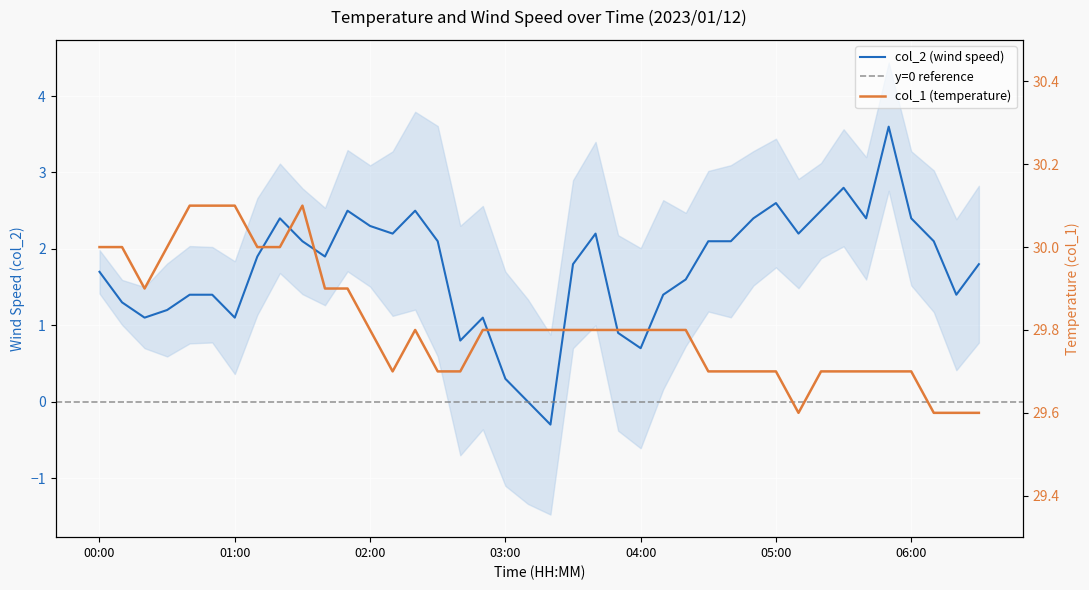

The col_1 series shows 52.9 at 03:00. True or false?

False